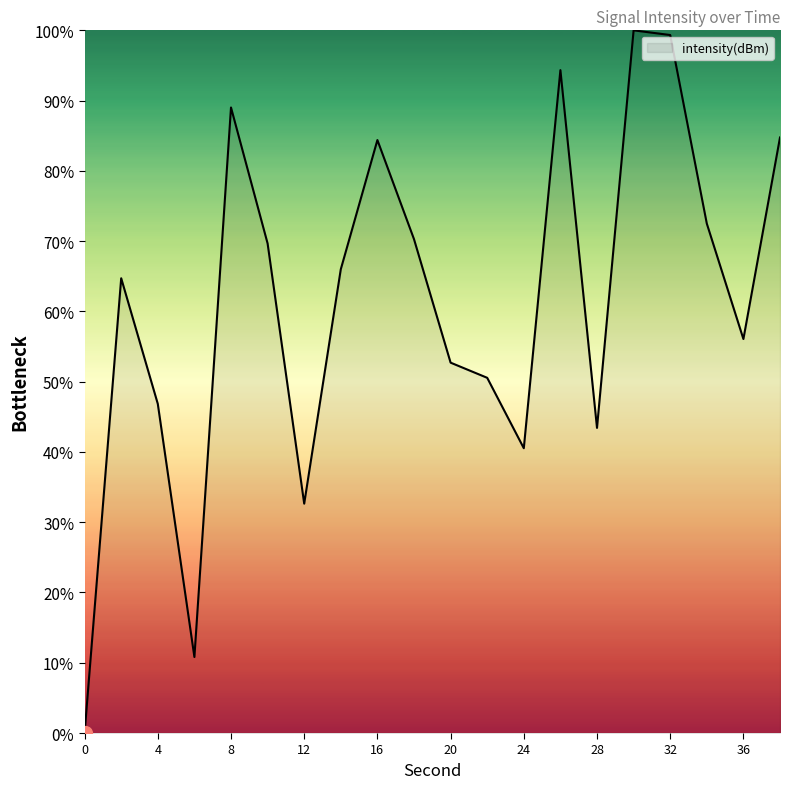

What is the difference between the maximum and minimum values?

100.0